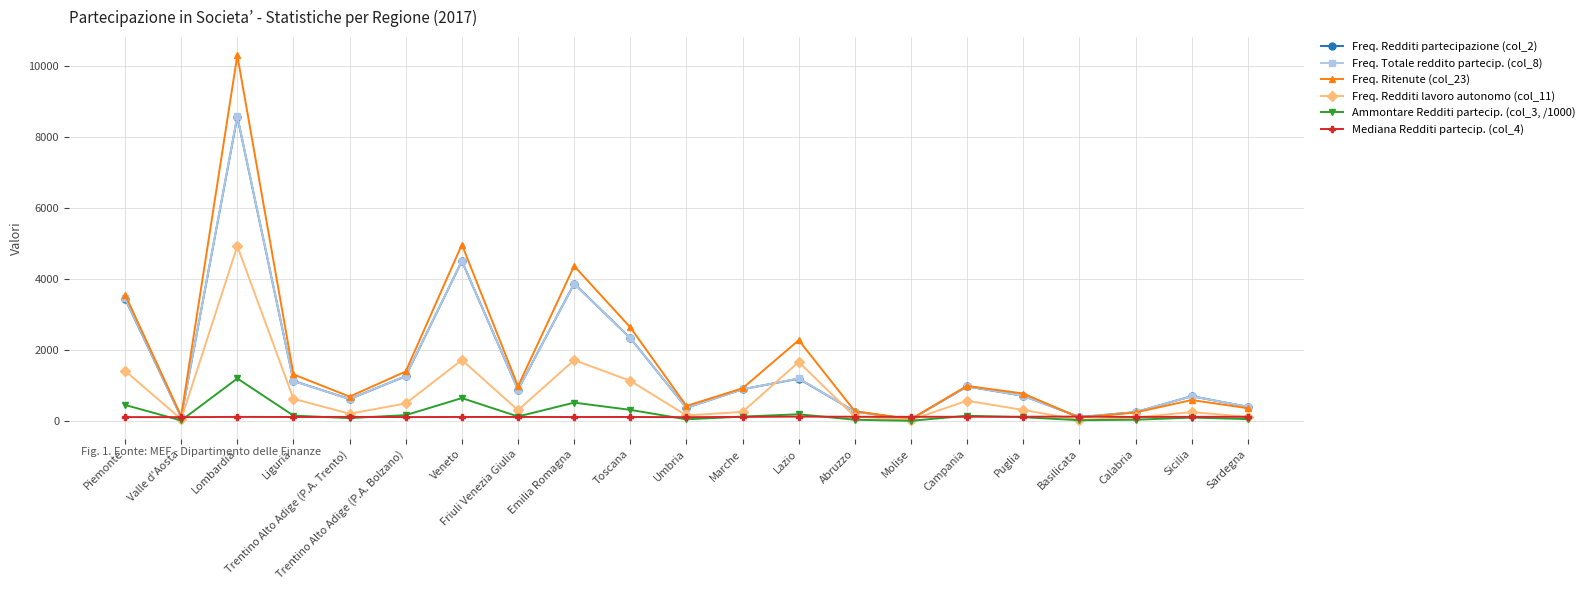

Which series has the largest total across all categories?

Freq. Ritenute (col_23)